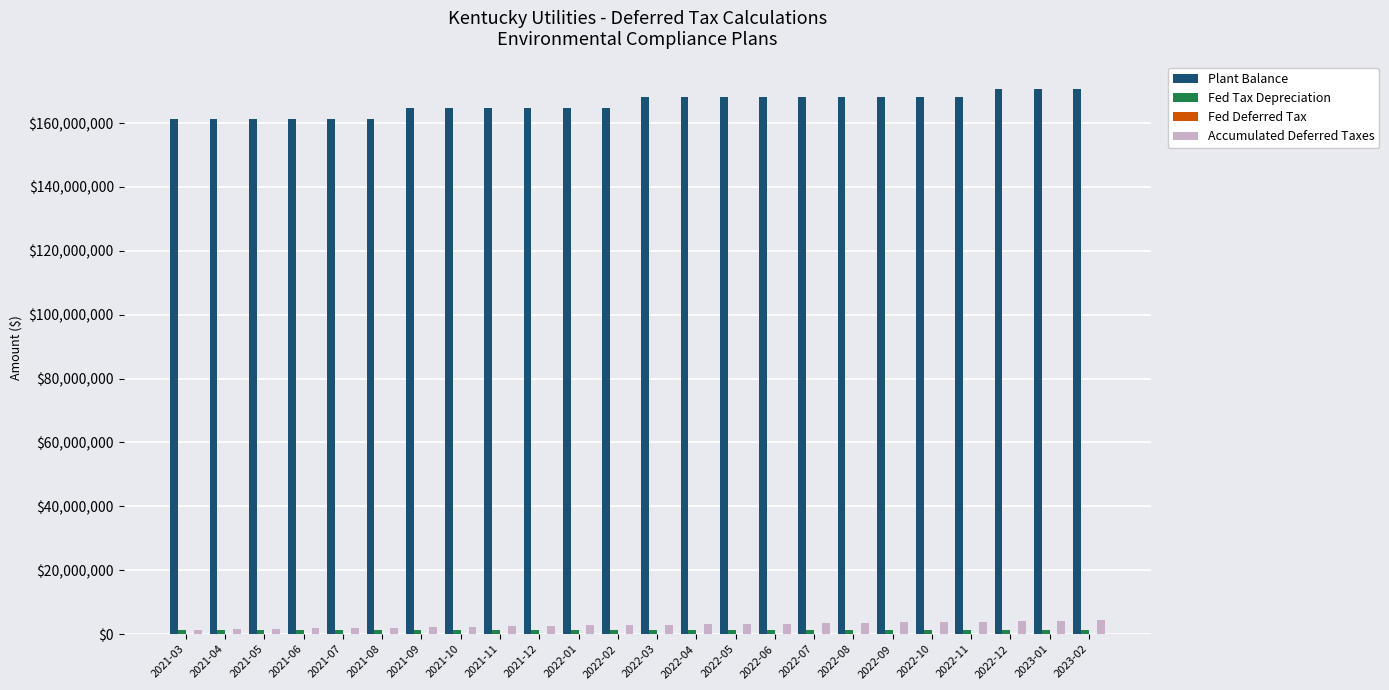

What is the maximum value shown in the chart?

170744829.0